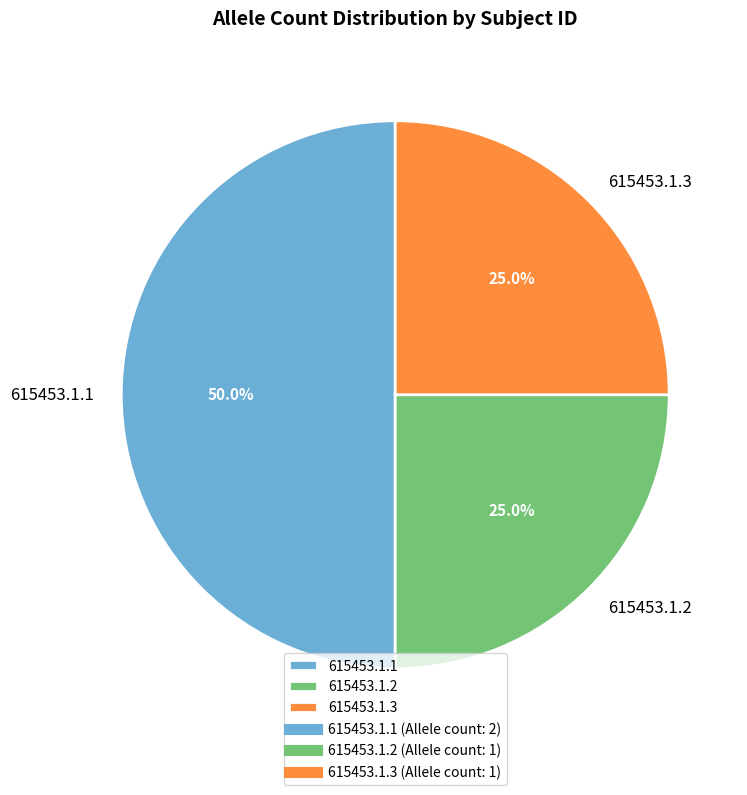

To the nearest percent, what is the average slice percentage?

33%